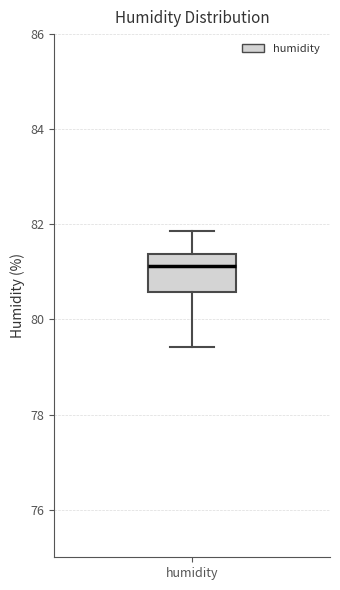

Where is the upper edge of the box for humidity on the y-axis? The values are not printed on the chart, so give them approximately, as read against the axis.

81.4